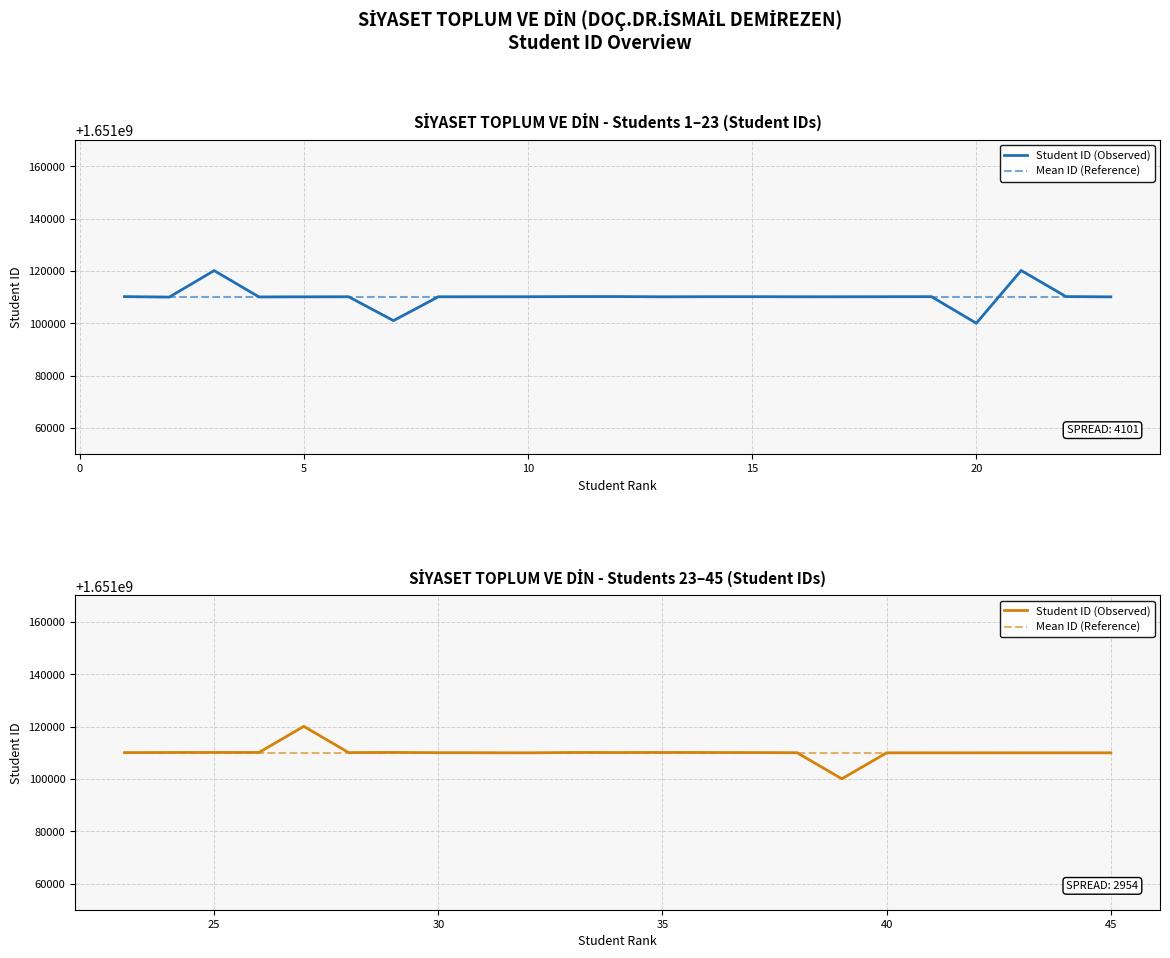

The value of Student ID (Observed) at 20 is 790760326.7. True or false?

False